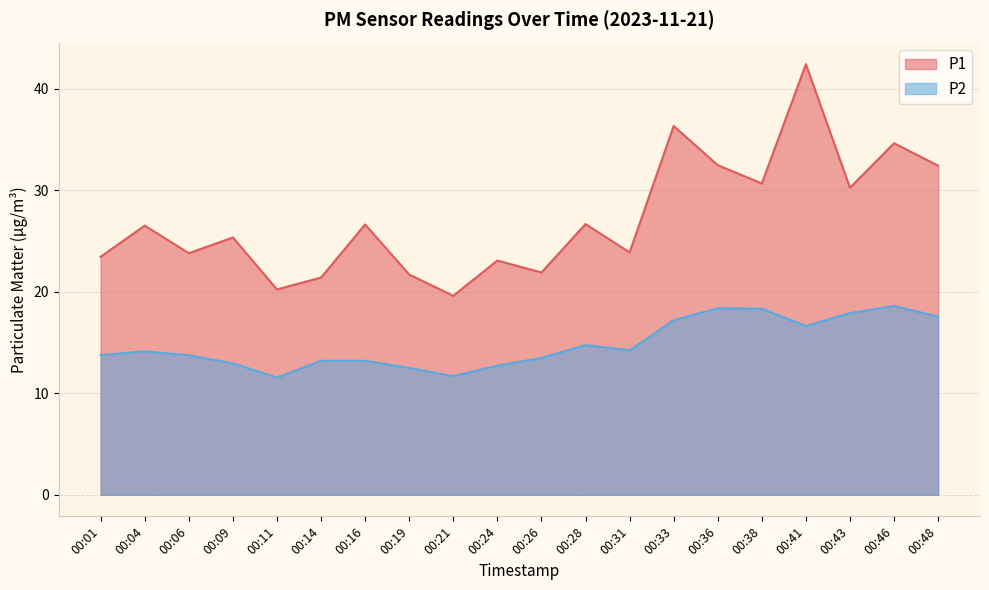

At which label does P1 first exceed 26?

00:04